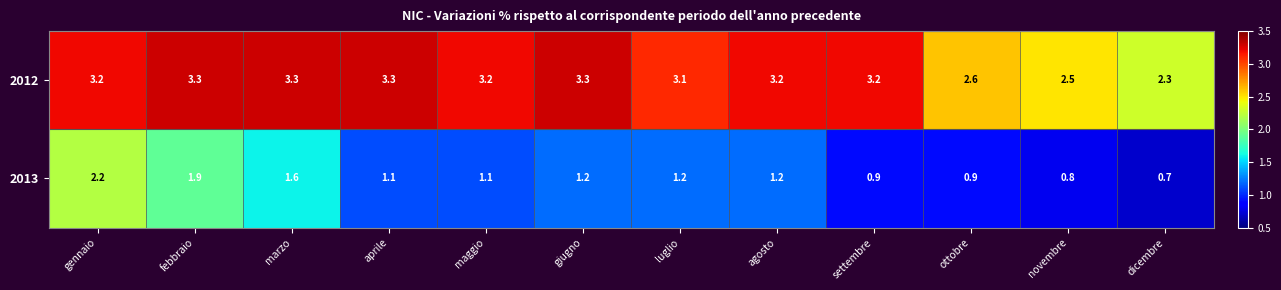

At how many categories does at least one series exceed 1?

12